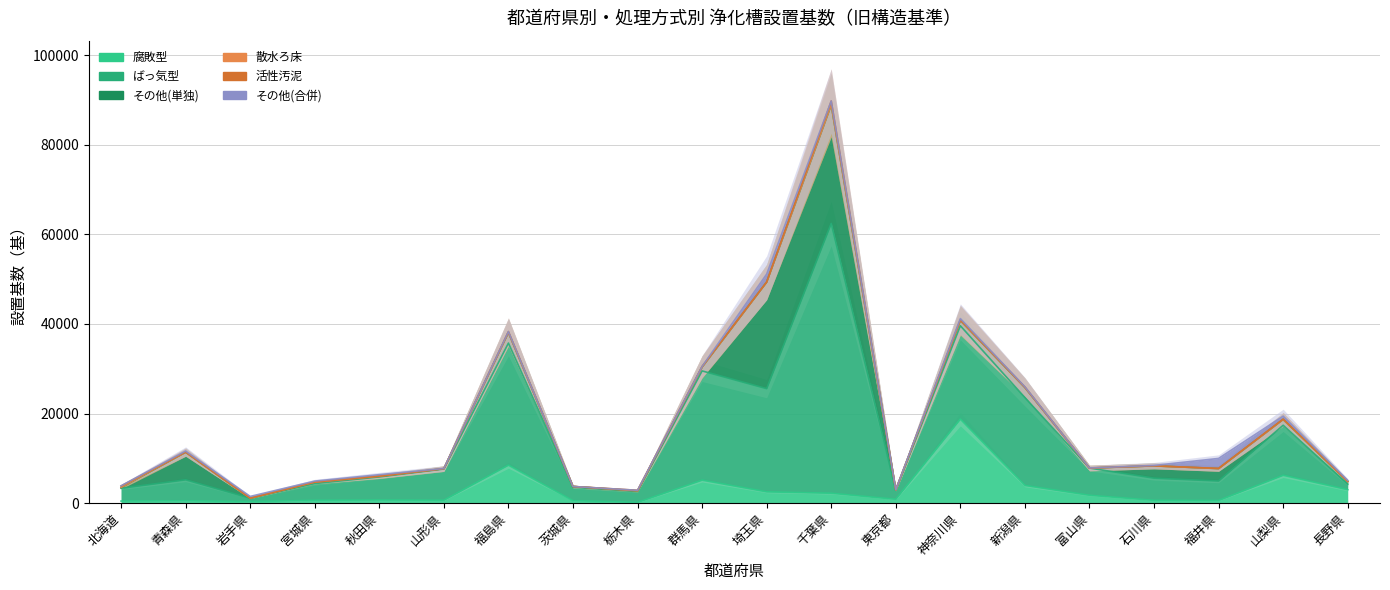

Reading right to left, what are all the values shown in this chart?

腐敗型: 3005	6229	590	633	1762	3956	18760	861	2218	2529	5138	168	550	8485	654	707	644	334	538	468
ばっ気型: 1234	11160	4359	4946	6072	19605	20835	2003	60209	23031	24376	2426	2984	27244	6977	5154	3725	749	4676	2863
その他(単独): 573	1300	2771	2747	0	2255	1167	108	26446	23783	864	142	188	2360	71	132	306	21	6161	138
散水ろ床: 18	0	2	1	0	2	17	0	1	0	0	0	4	0	2	0	0	4	1	40
活性汚泥: 50	75	35	0	26	84	165	20	859	2	126	139	0	201	13	60	55	29	35	306
その他(合併): 197	658	2226	95	1	65	251	6	17	1771	2	0	0	2	22	312	198	370	226	58